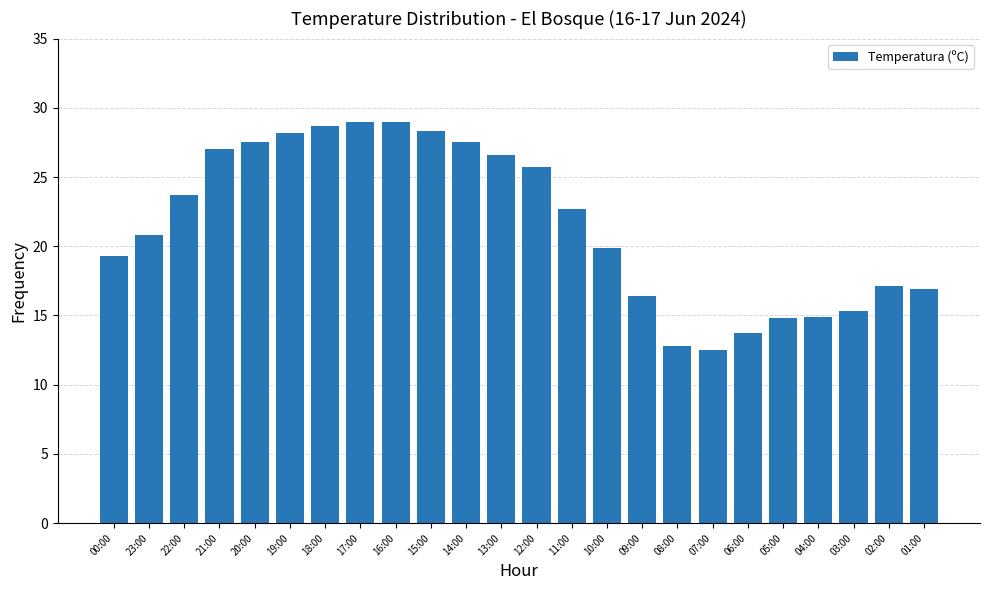

Where does the data first go above 22?

22:00